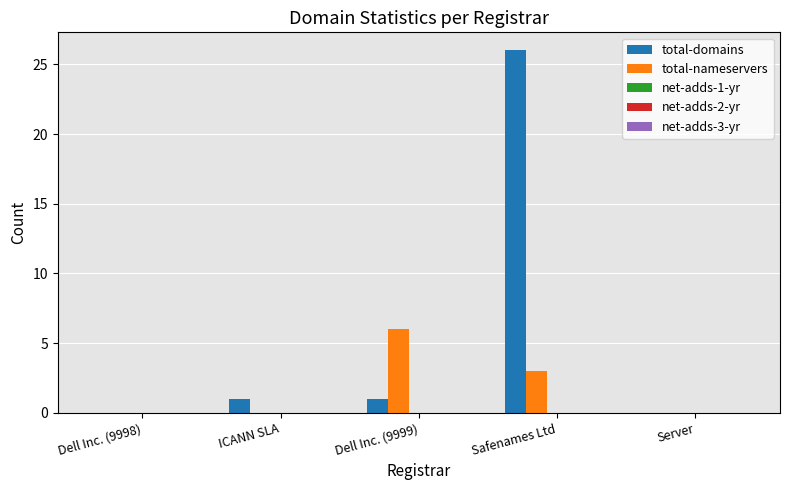

Which category has the highest value in the total-domains series?

Safenames Ltd